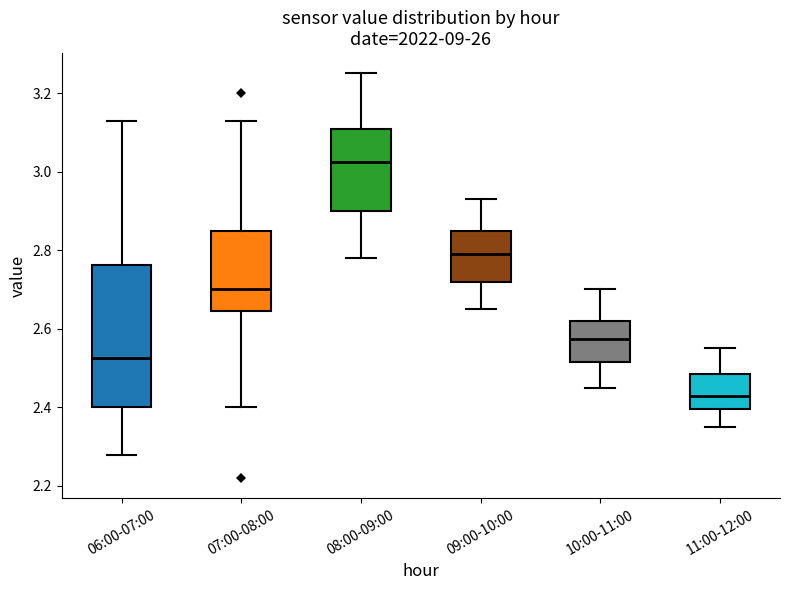

Reading left to right, transcribe this box plot: for each box, give where its median line is, the range the box spans, and where its two whiskers end, as read against the y-axis. The values are not printed on the chart, so give them approximately, as read against the axis.

06:00-07:00: median 2.52, box 2.40 to 2.76, whiskers 2.28 to 3.14
07:00-08:00: median 2.70, box 2.64 to 2.86, whiskers 2.40 to 3.14
08:00-09:00: median 3.02, box 2.90 to 3.10, whiskers 2.78 to 3.26
09:00-10:00: median 2.80, box 2.72 to 2.86, whiskers 2.66 to 2.94
10:00-11:00: median 2.58, box 2.52 to 2.62, whiskers 2.46 to 2.70
11:00-12:00: median 2.44, box 2.40 to 2.48, whiskers 2.36 to 2.56